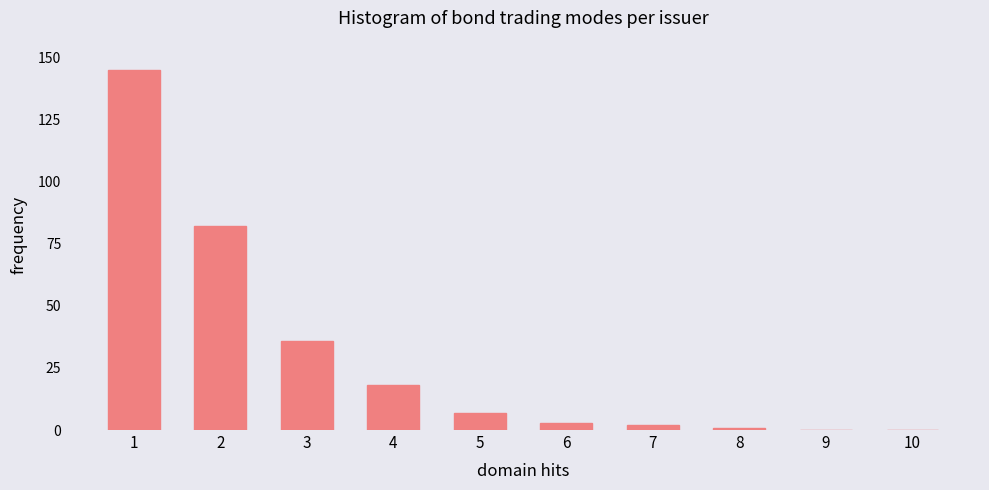

Reading left to right, transcribe all the data shown in this chart.

1=145	2=82	3=36	4=18	5=7	6=3	7=2	8=1	9=0	10=0